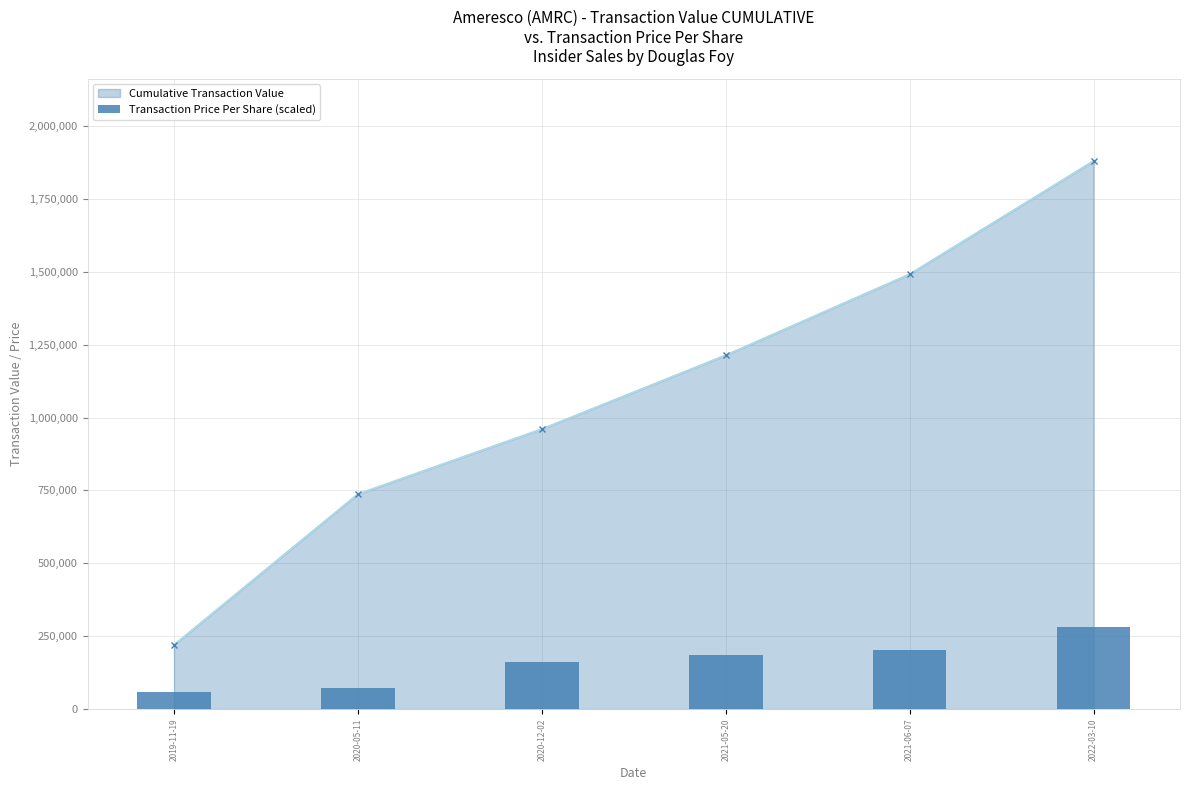

List the labels in order of Cumulative Transaction Value value, largest first.

2022-03-10, 2021-06-07, 2021-05-20, 2020-12-02, 2020-05-11, 2019-11-19